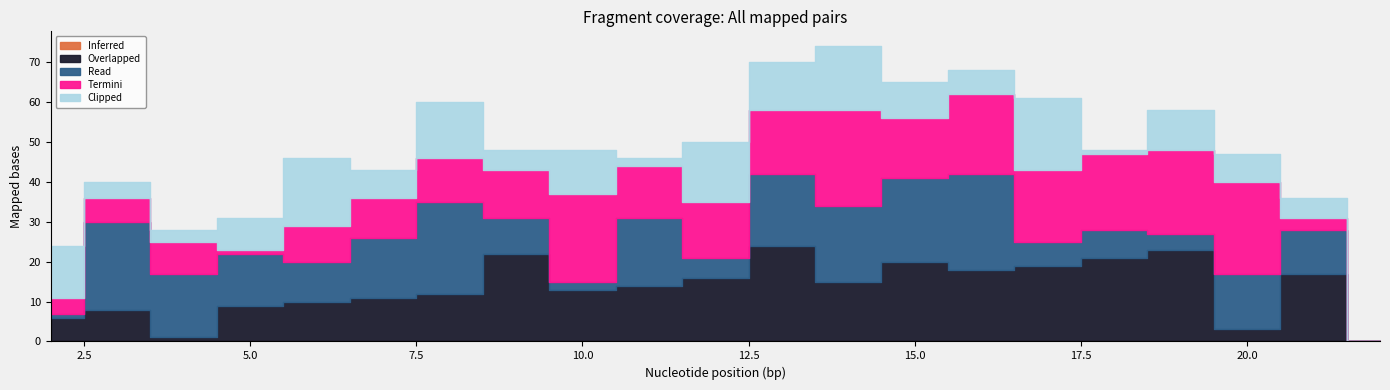

Rank the categories by Overlapped value from highest to lowest.

13, 19, 9, 18, 15, 17, 16, 21, 12, 14, 11, 10, 8, 7, 6, 5, 3, 2, 20, 4, 22